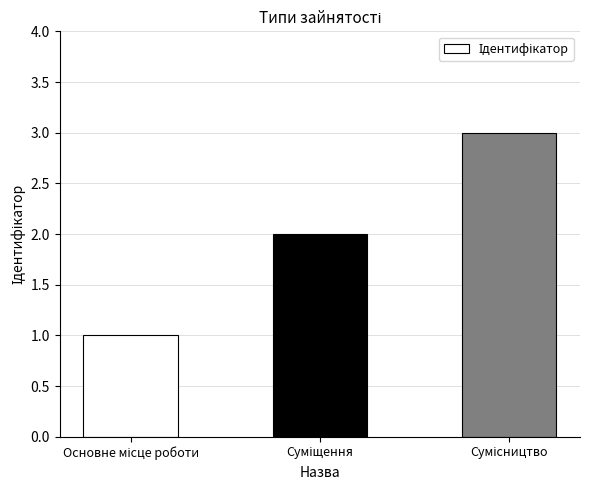

What is the average value?

2